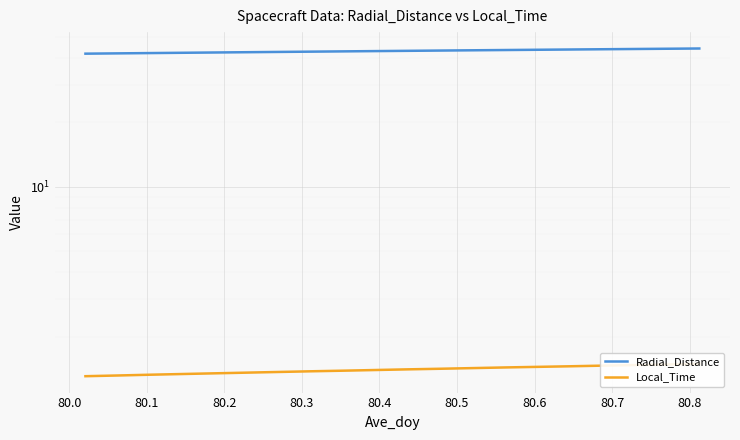

The value of Local_Time at 14 is 0.8. True or false?

False